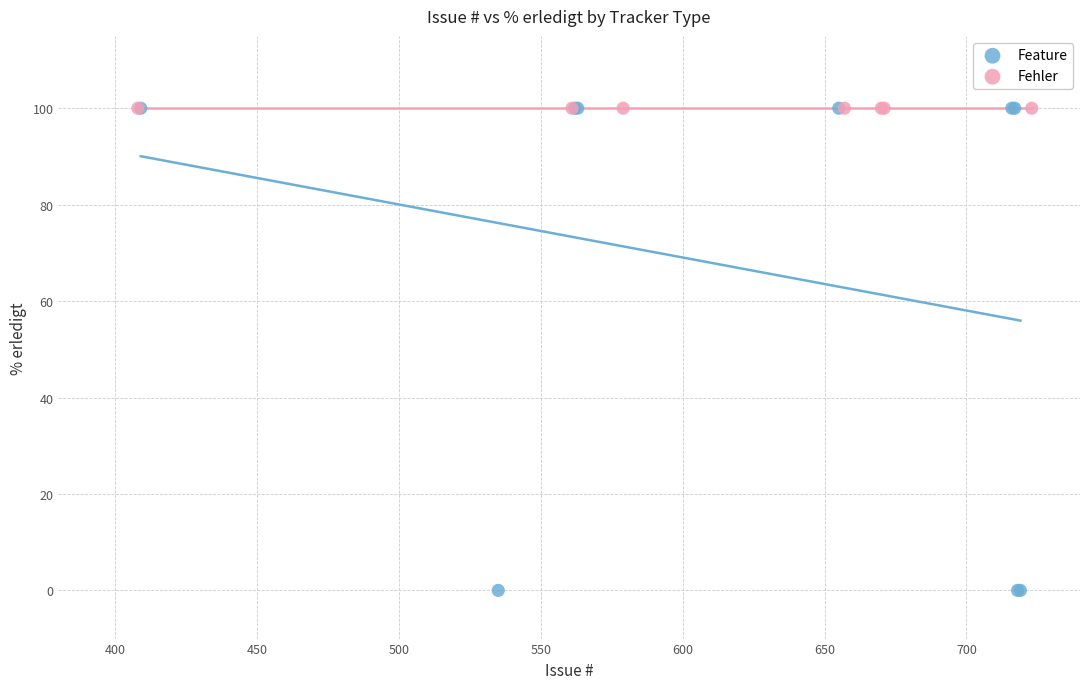

Which series contains the lowest Y value?

Feature